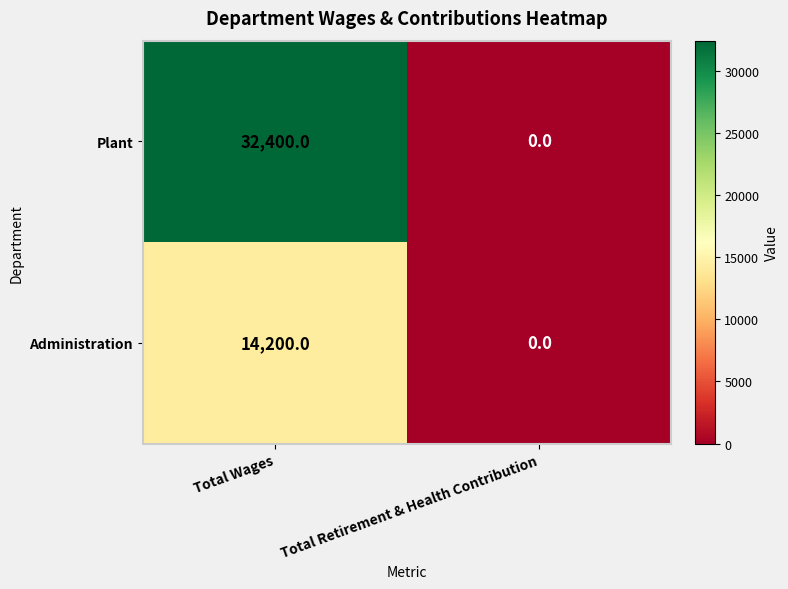

Which series has the largest total across all categories?

Plant